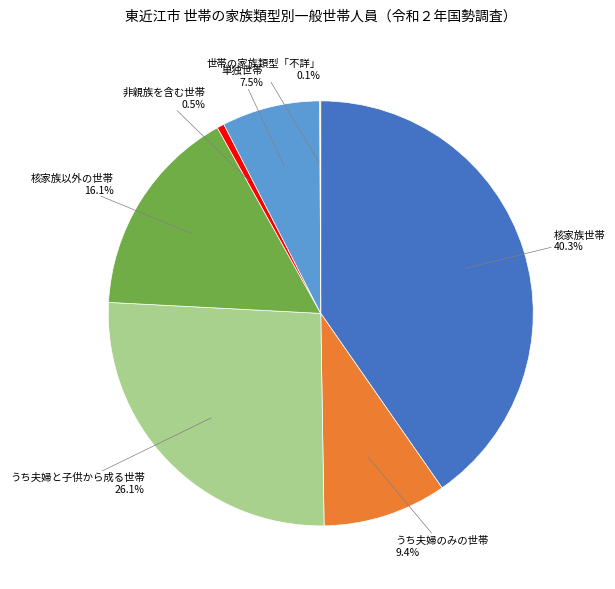

Is there a majority slice in this chart?

No